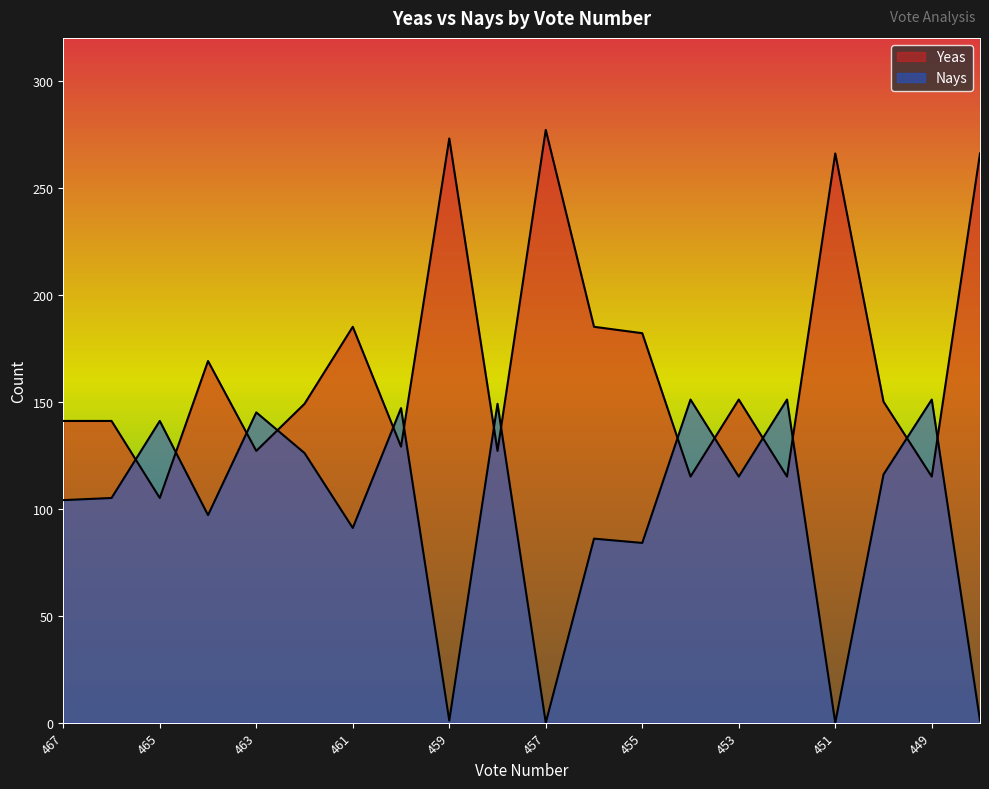

True or false: Yeas has more than 1 points higher than both neighbors.

True